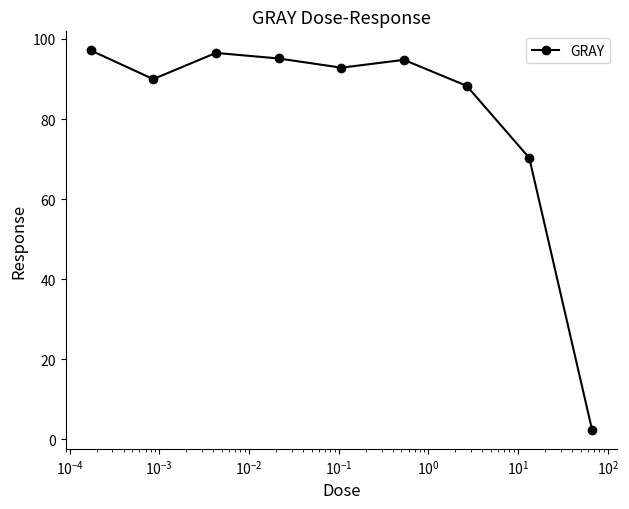

Count the number of categories in the chart.

9